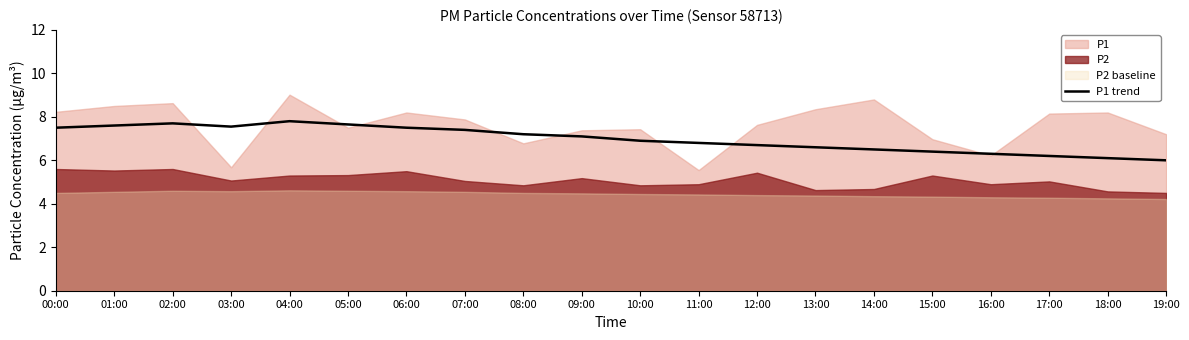

What is the label of the 7th point from the left?

06:00